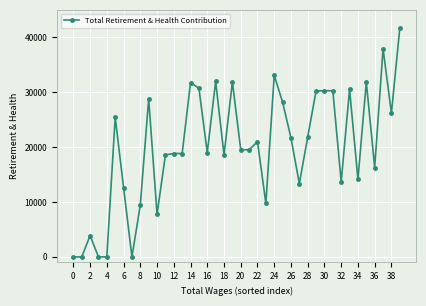

Count the number of categories in the chart.

40